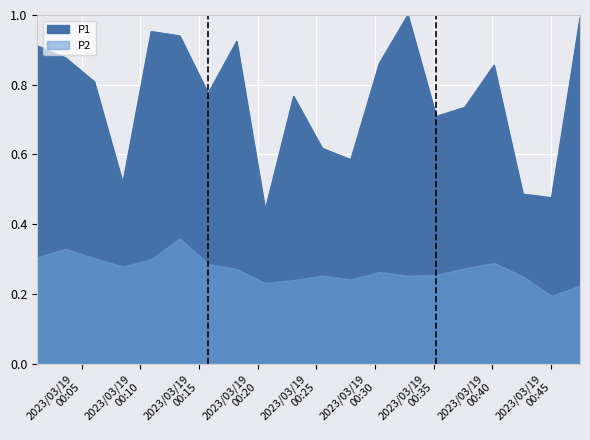

True or false: the data has more than 1 interior local peaks.

True